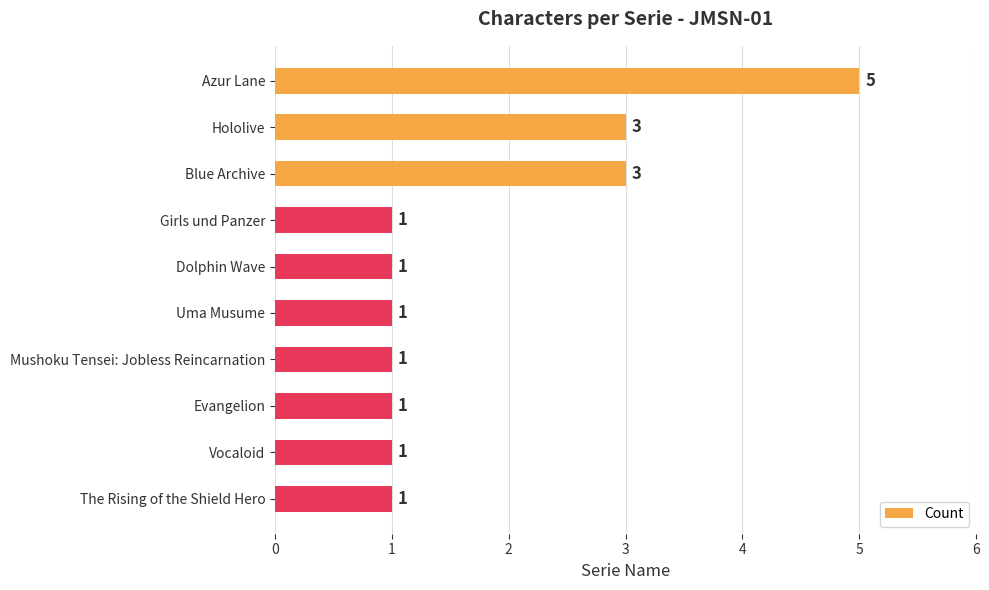

Reading bottom to top, list all the values displayed in this chart.

1	1	1	1	1	1	1	3	3	5